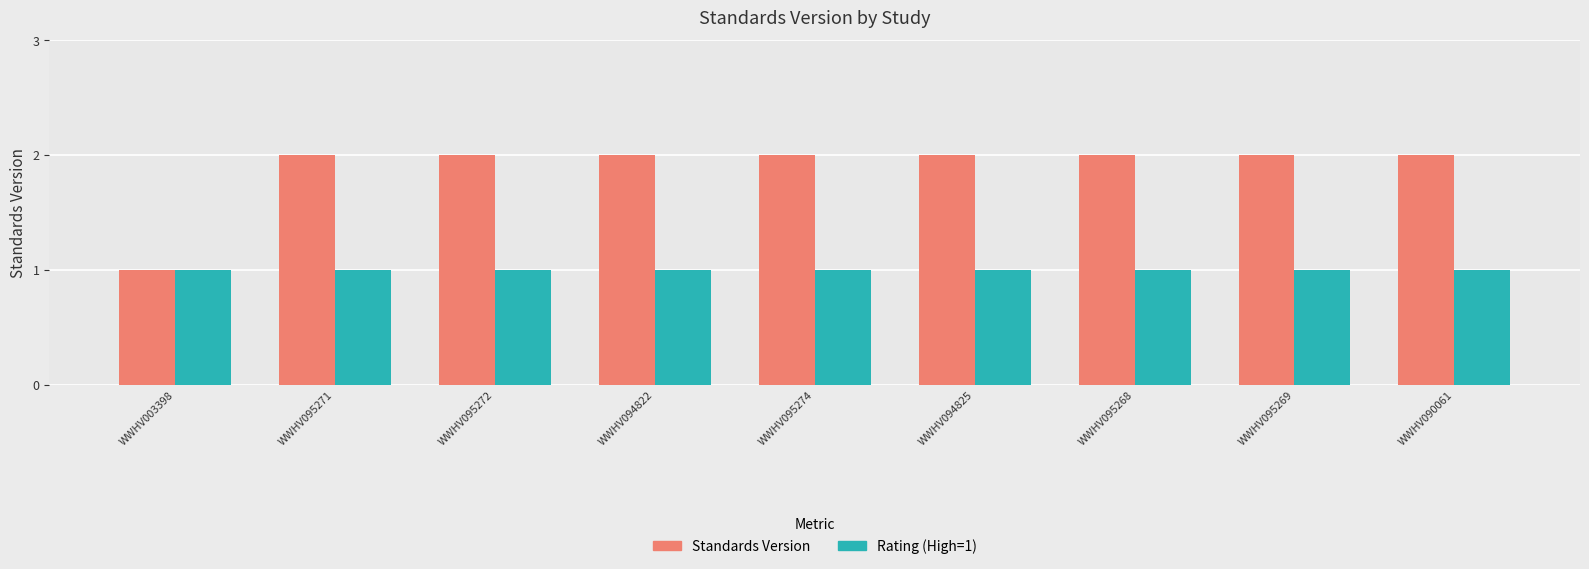

Which series has the widest spread of values?

Standards Version